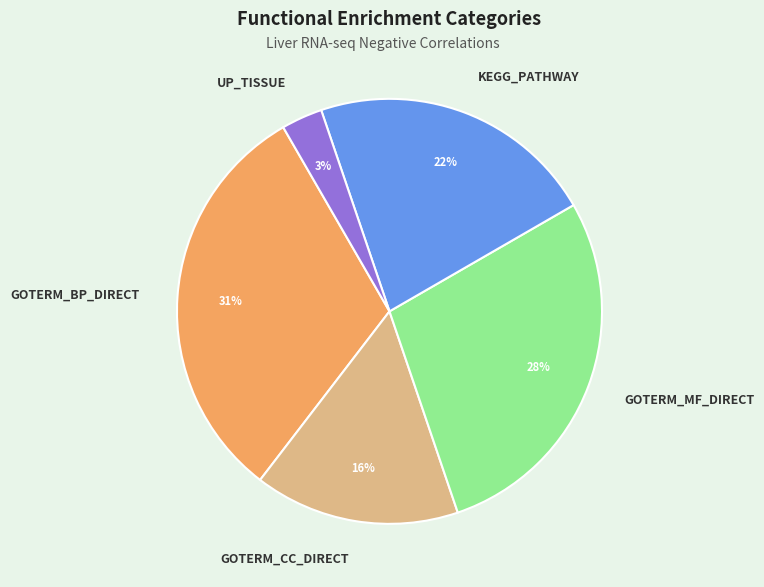

To the nearest percent, what portion does UP_TISSUE represent?

3%